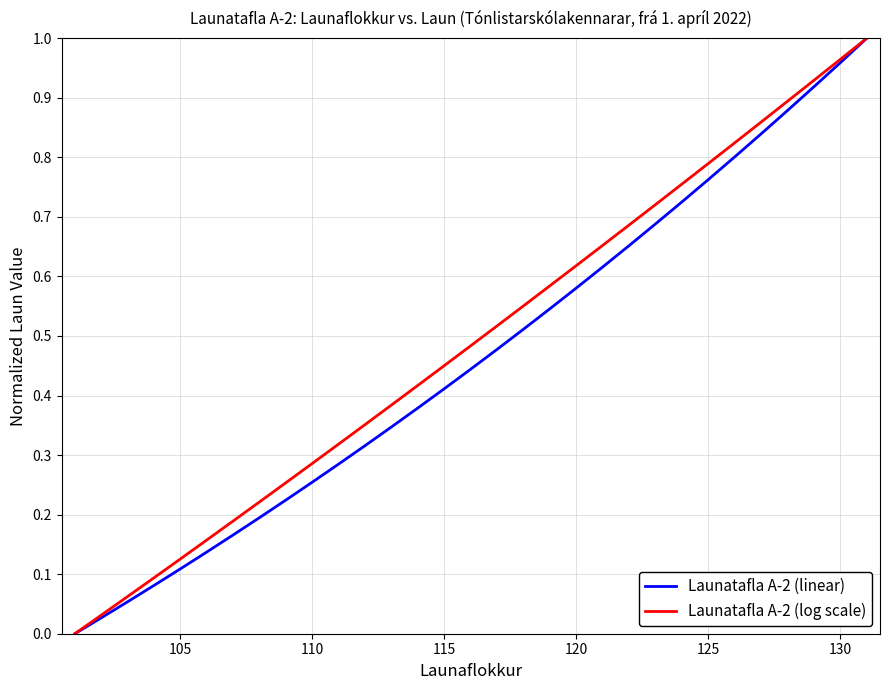

What are all the series names shown in the legend?

Launatafla A-2 (linear), Launatafla A-2 (log scale)